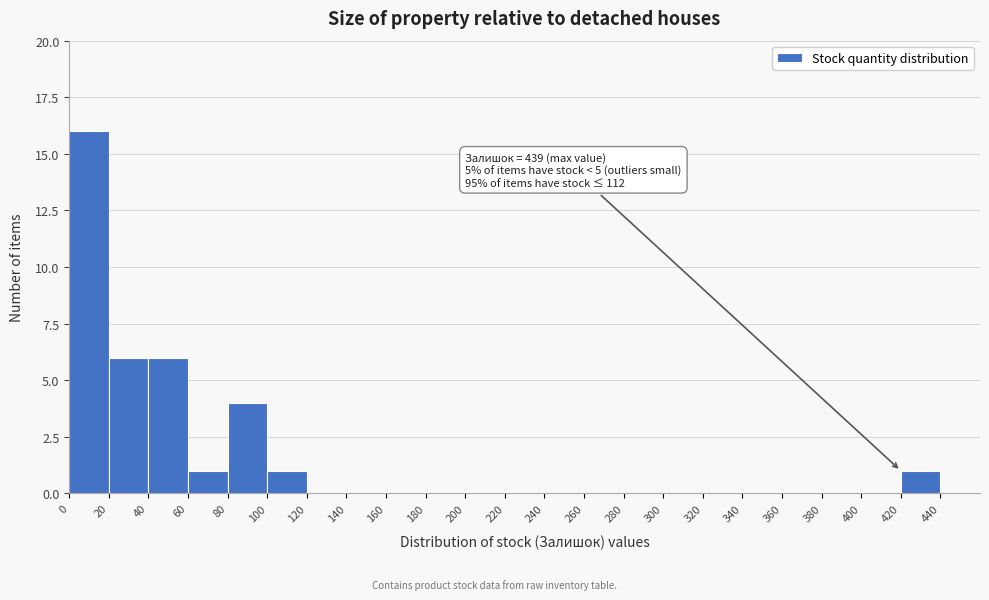

Over which range of the x-axis is the bar tallest?

0 to 20